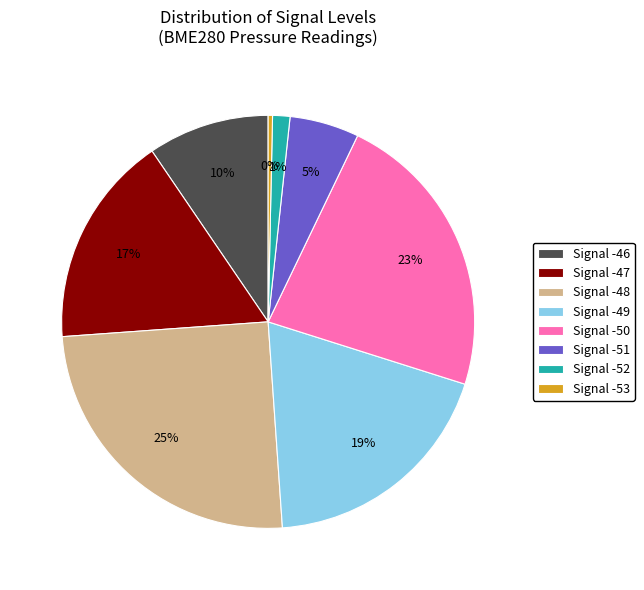

True or false: Signal -52 accounts for 1% of the total.

True